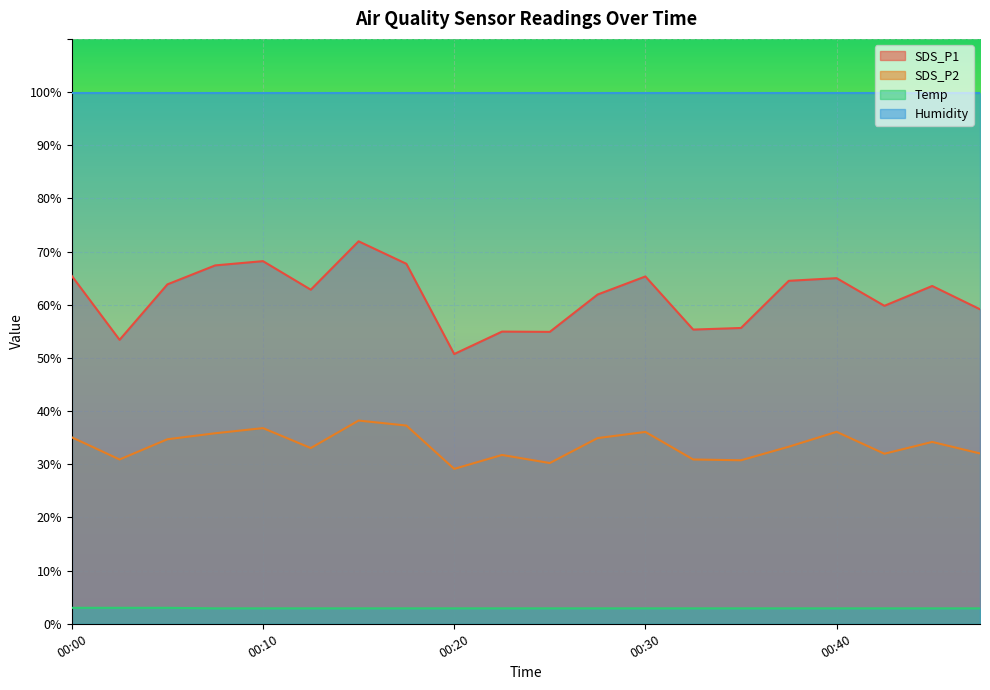

How many lines are shown in the chart?

4